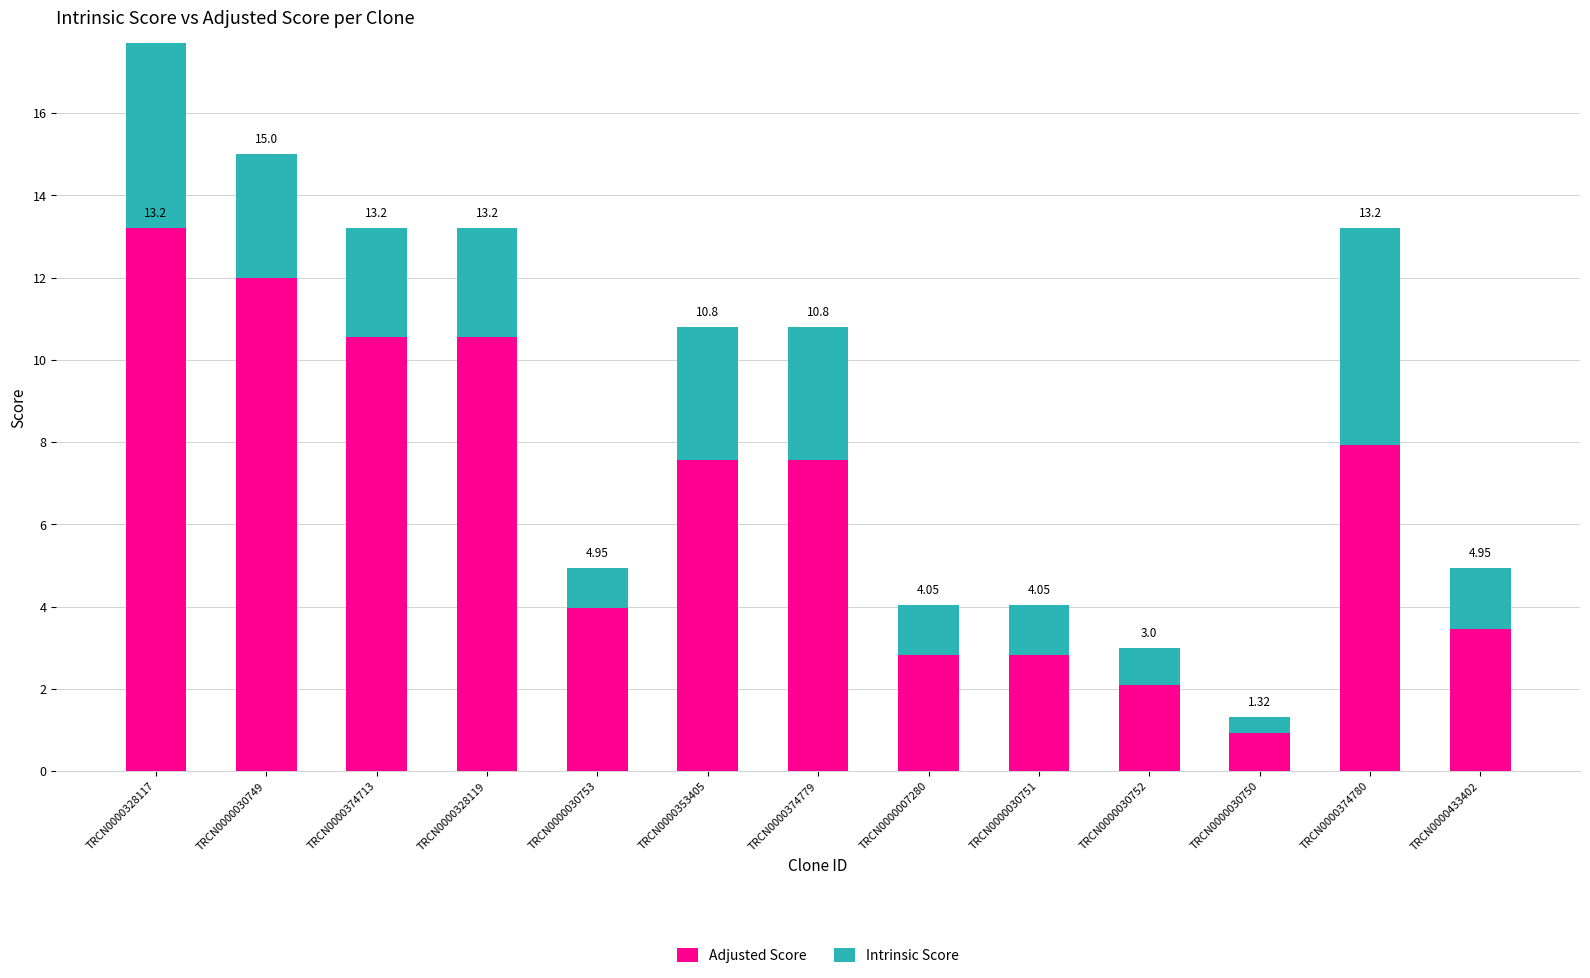

True or false: Intrinsic Score has a value of 0.6 at TRCN0000328119.

False